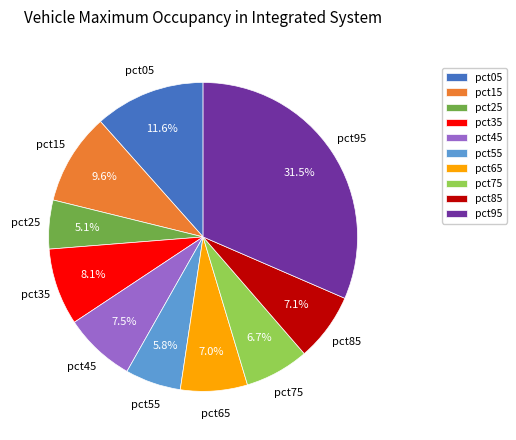

To the nearest percent, what is the difference between the largest and smallest slice percentages?

26%